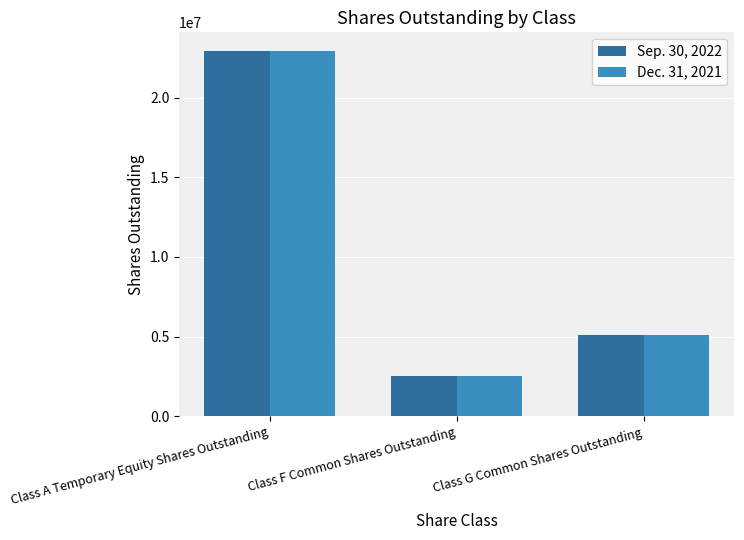

At which category is the sum across all series the highest?

Class A Temporary Equity Shares Outstanding